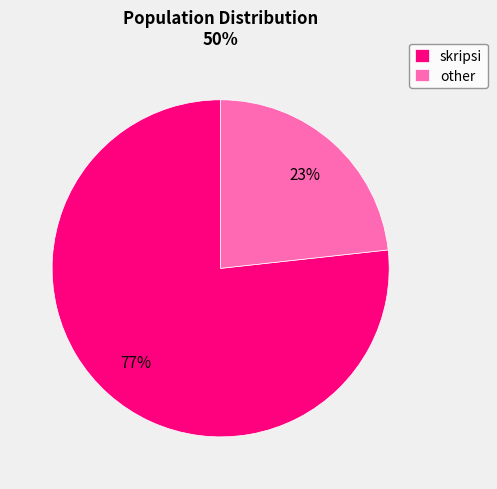

Is the sum of skripsi and other greater than half?

Yes